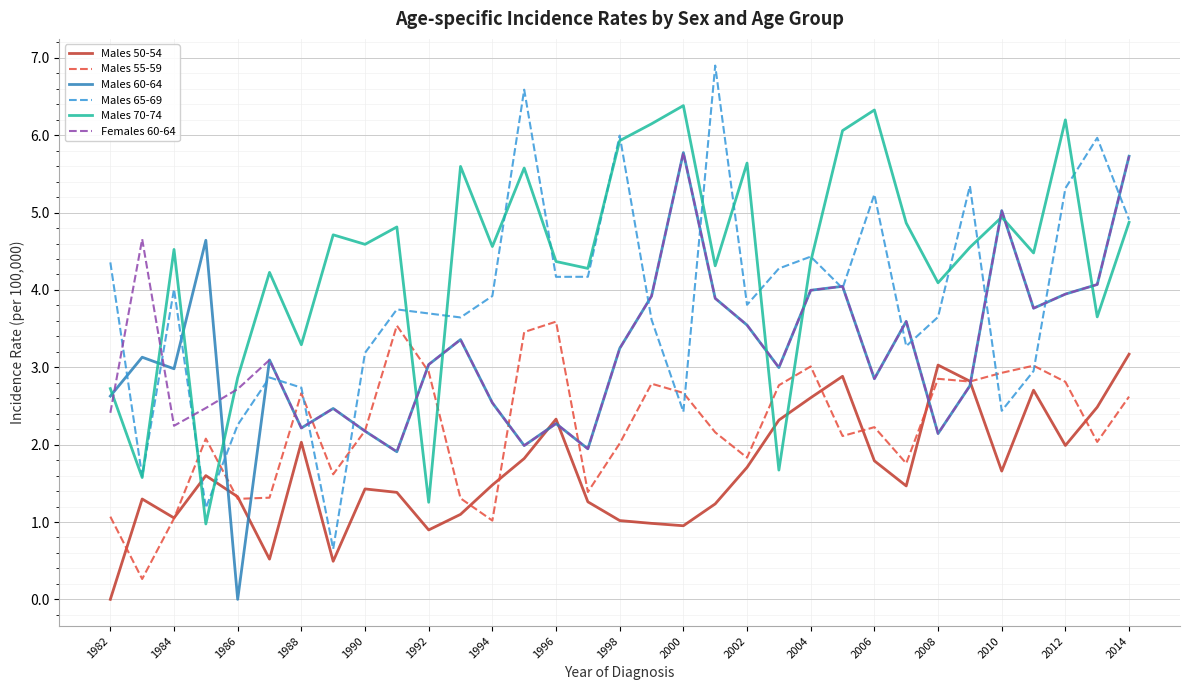

What is the lowest value of the Females 60-64 series?

1.9